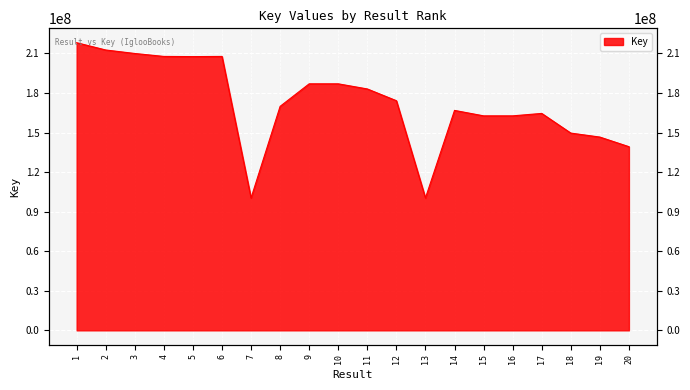

What is the value of the 18th point from the left?

149621303